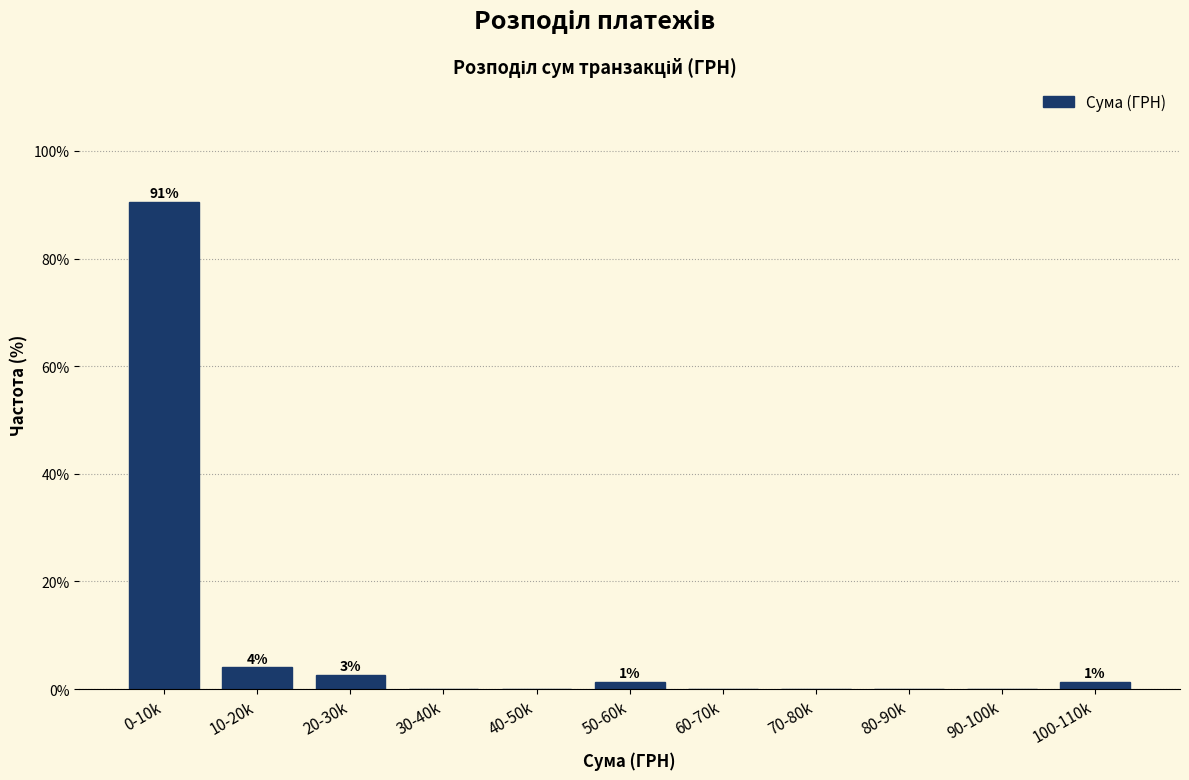

Reading left to right, extract all data points from this chart.

0-10k=90.5	10-20k=4.1	20-30k=2.7	30-40k=0.0	40-50k=0.0	50-60k=1.4	60-70k=0.0	70-80k=0.0	80-90k=0.0	90-100k=0.0	100-110k=1.4